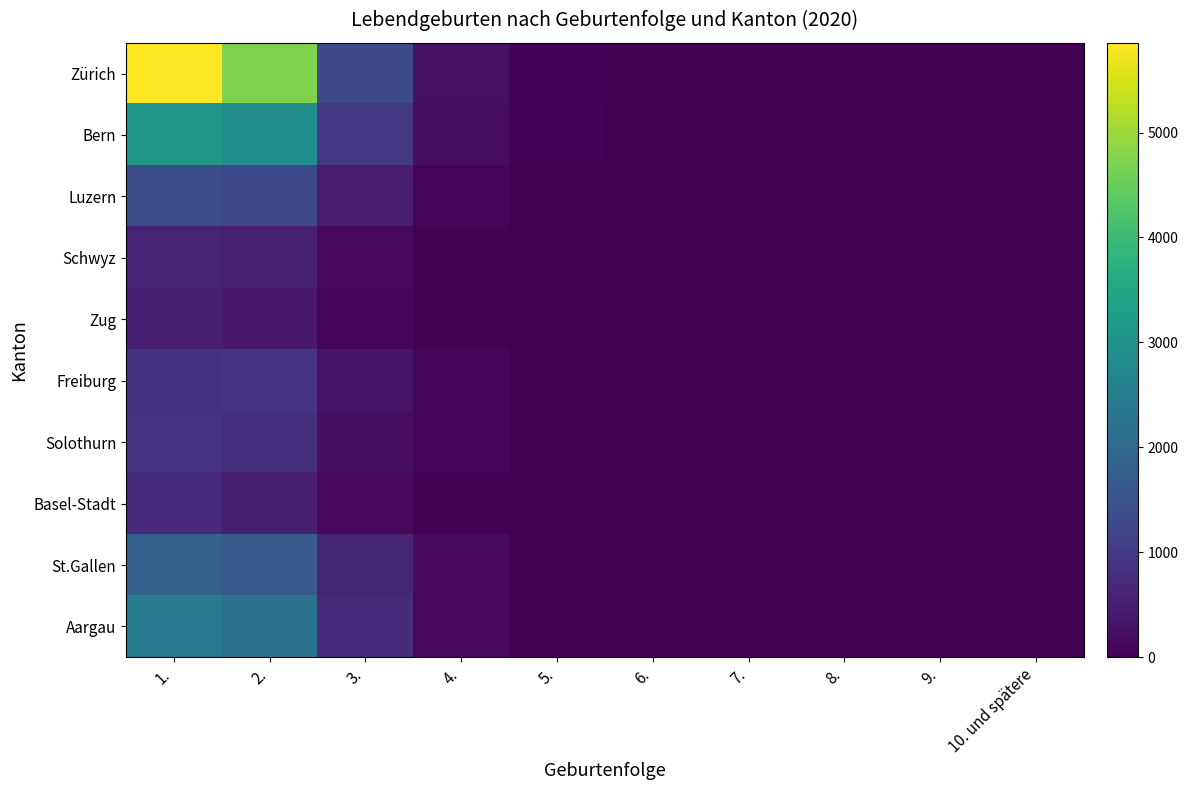

What is the difference between the highest and lowest values at 6.?

23